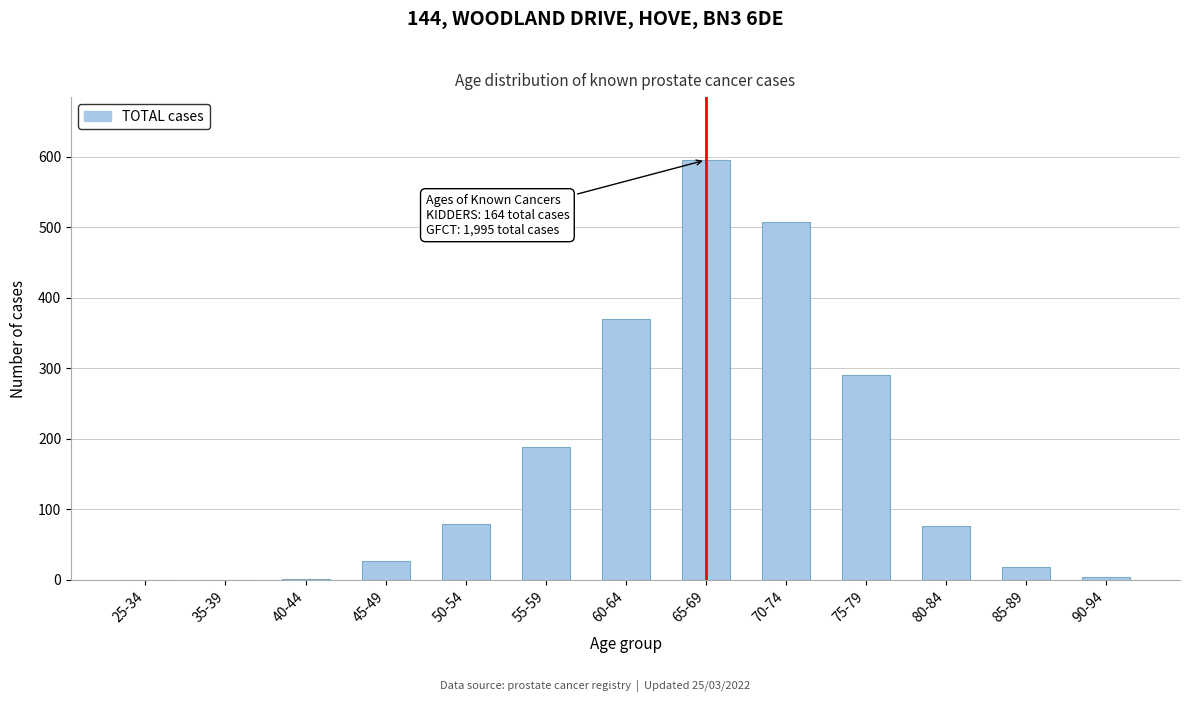

Which has a higher value, 85-89 or 50-54?

50-54